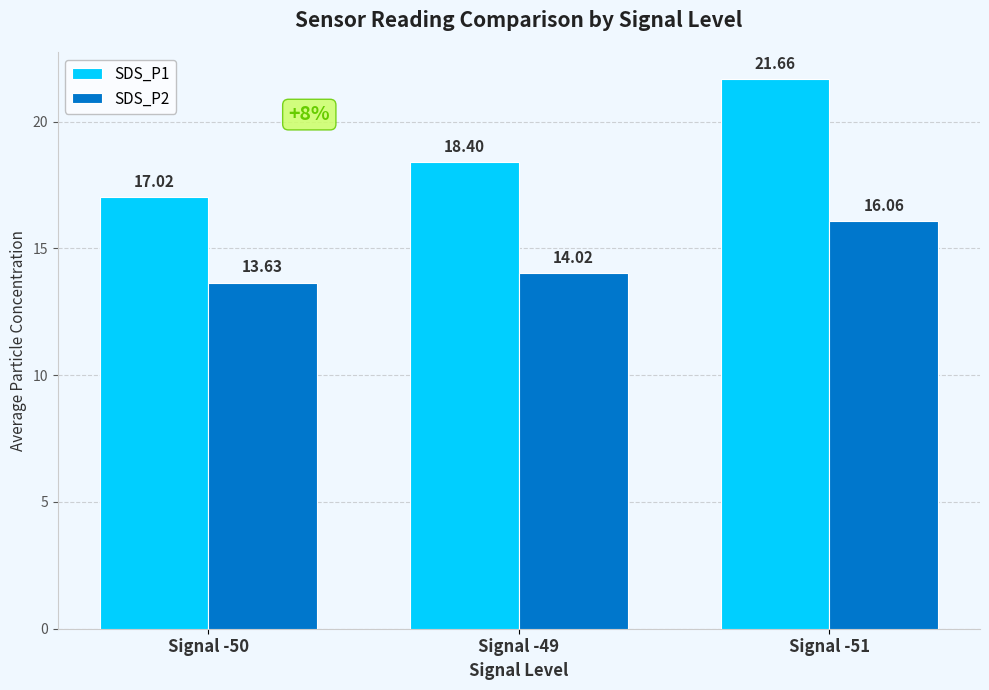

The value of SDS_P1 at Signal -51 is 31.1. True or false?

False